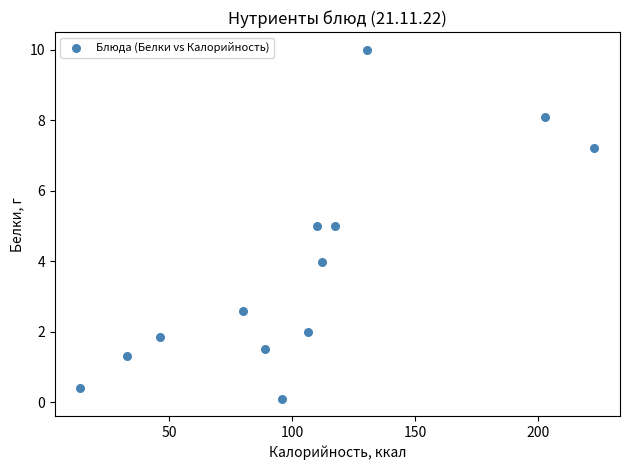

What is the range of X values (max minus min)?

208.7